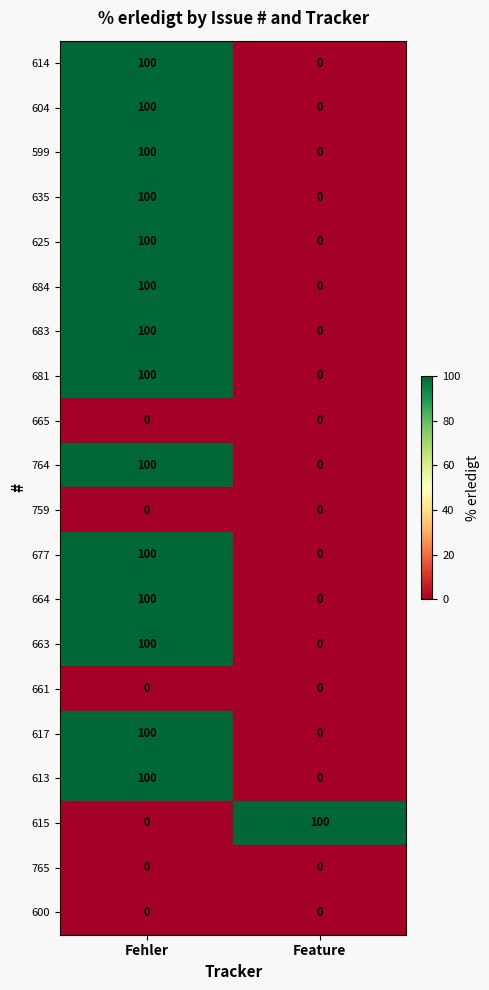

List the labels in order of 663 value, smallest first.

Feature, Fehler